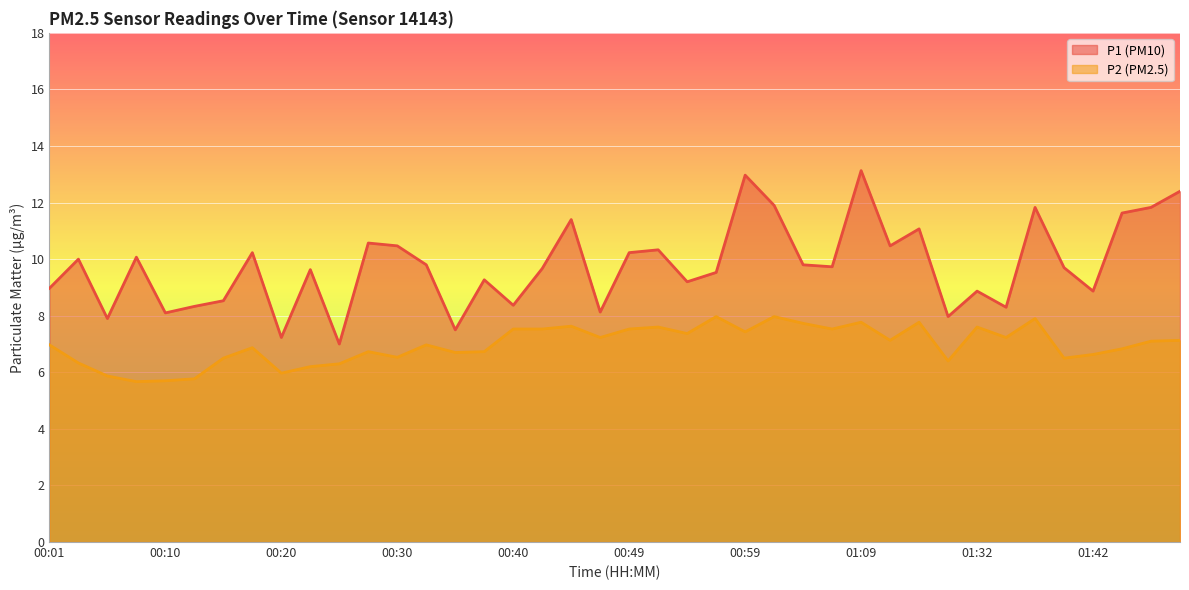

Is the value of P2 at 01:14 greater than the value of P1 at 01:02?

No